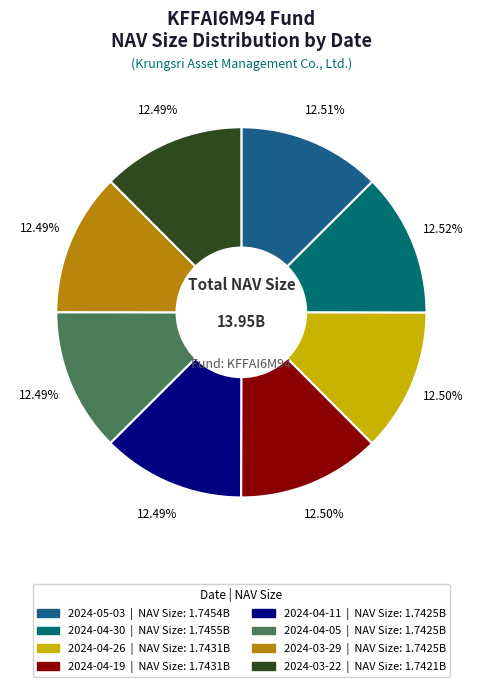

Approximately how many times larger is the value at 2024-04-11 compared to 2024-04-05?

1.0